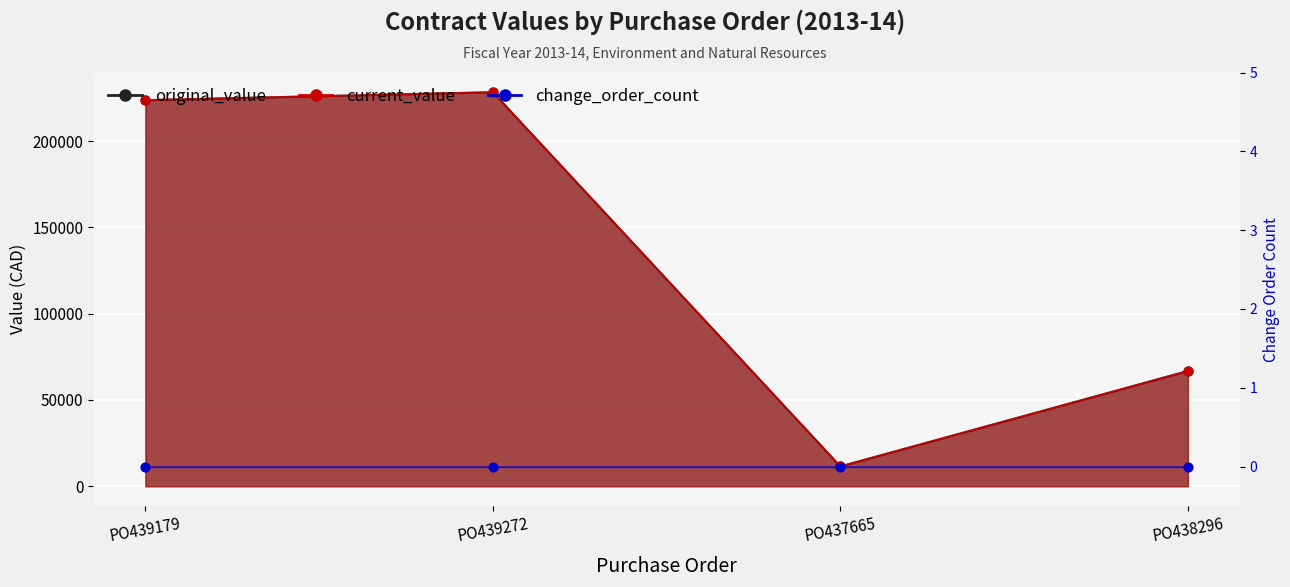

Which series has the largest total across all categories?

original_value